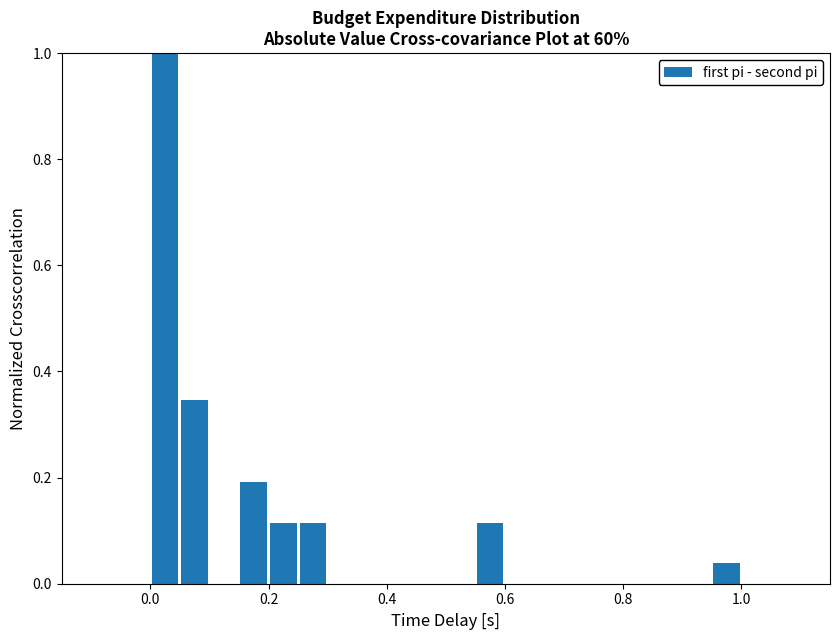

Around what value on the x-axis is the tallest bar? Give the approximate position of its centre, as read against the axis.

0.02